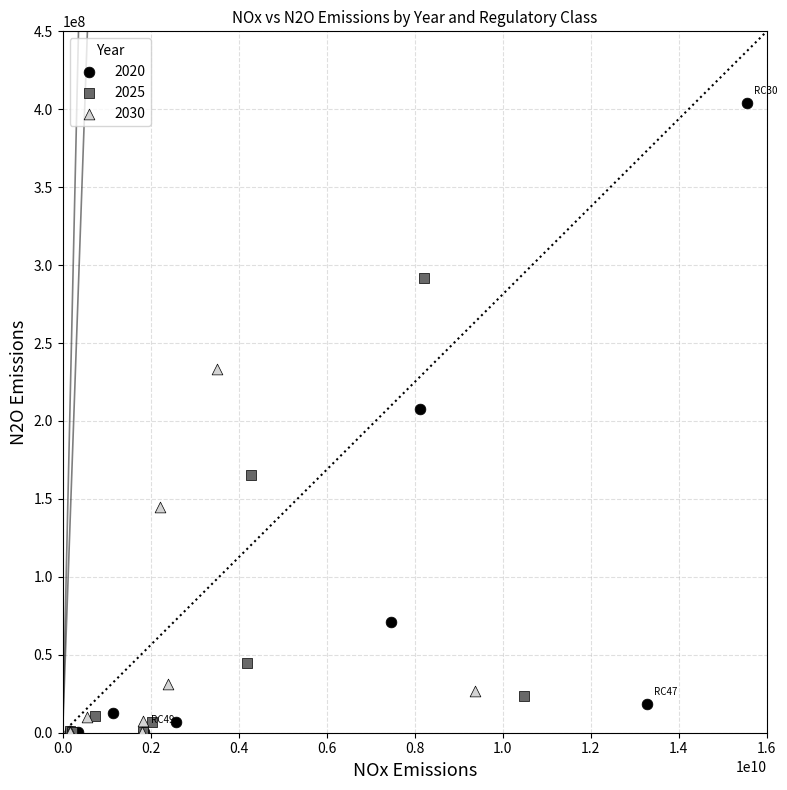

What are all the series names shown in the legend?

2020, 2025, 2030